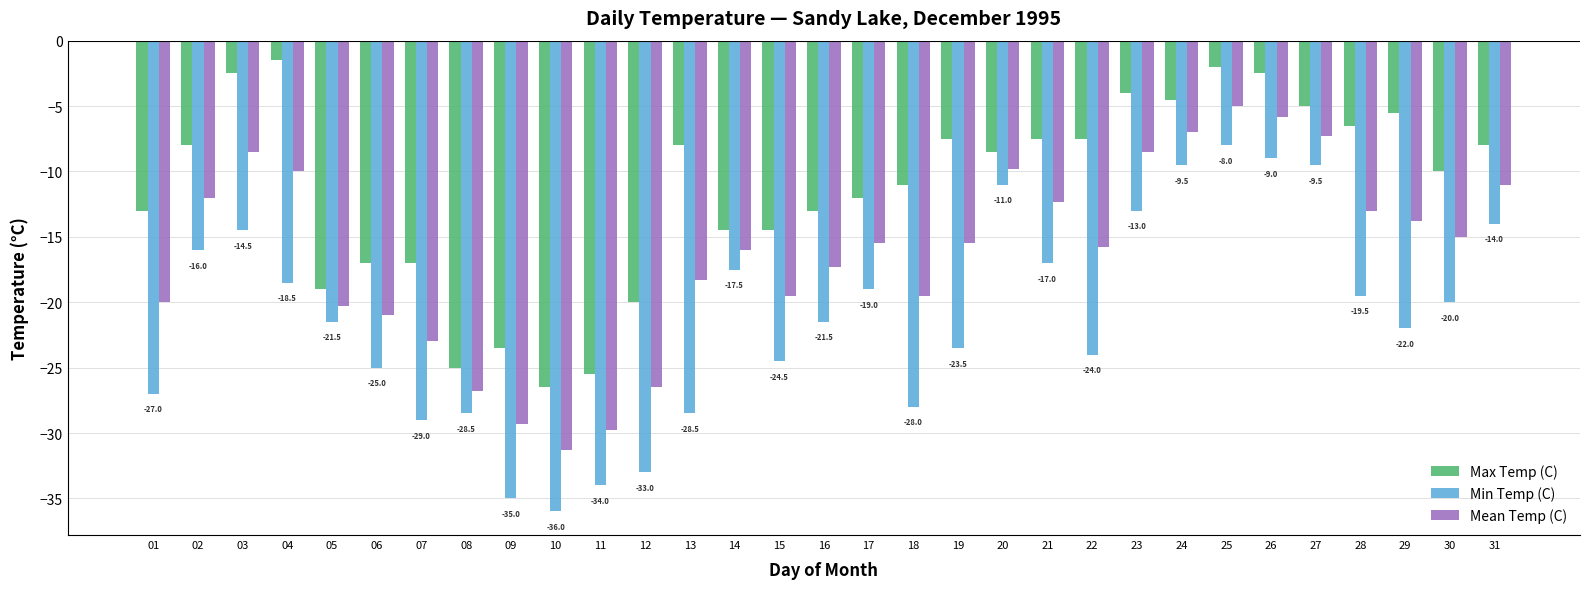

Does the chart contain any negative values?

Yes